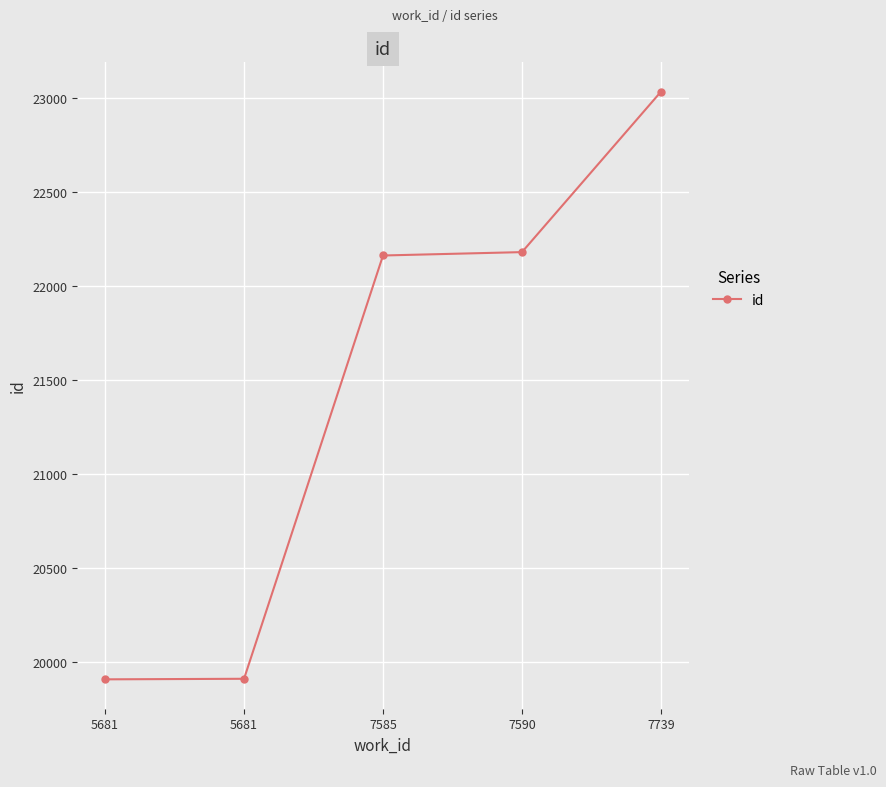

List the labels in order of value, smallest first.

5681, 5681, 7585, 7590, 7739